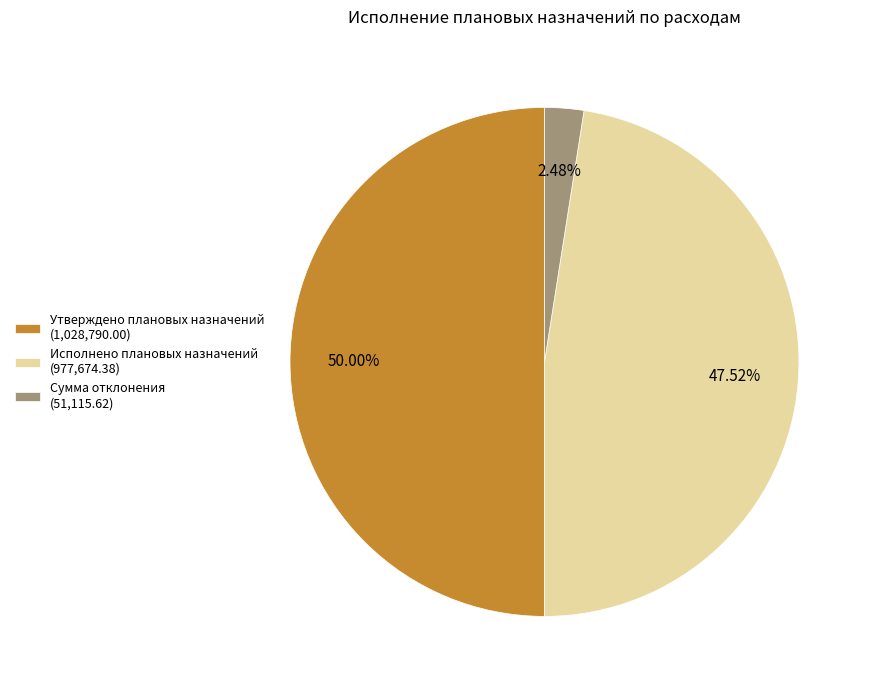

What is the total percentage of Исполнено плановых назначений and Сумма отклонения?

50.0%